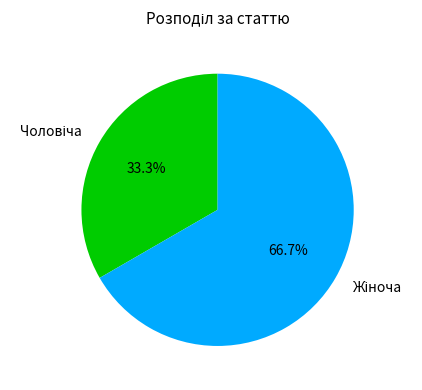

Does any single category account for the majority?

Yes